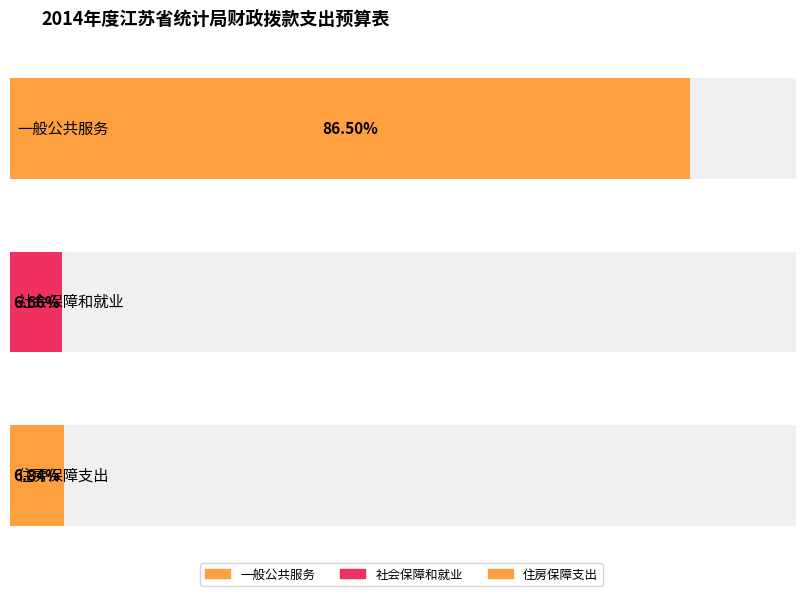

How many bars are there in total?

3